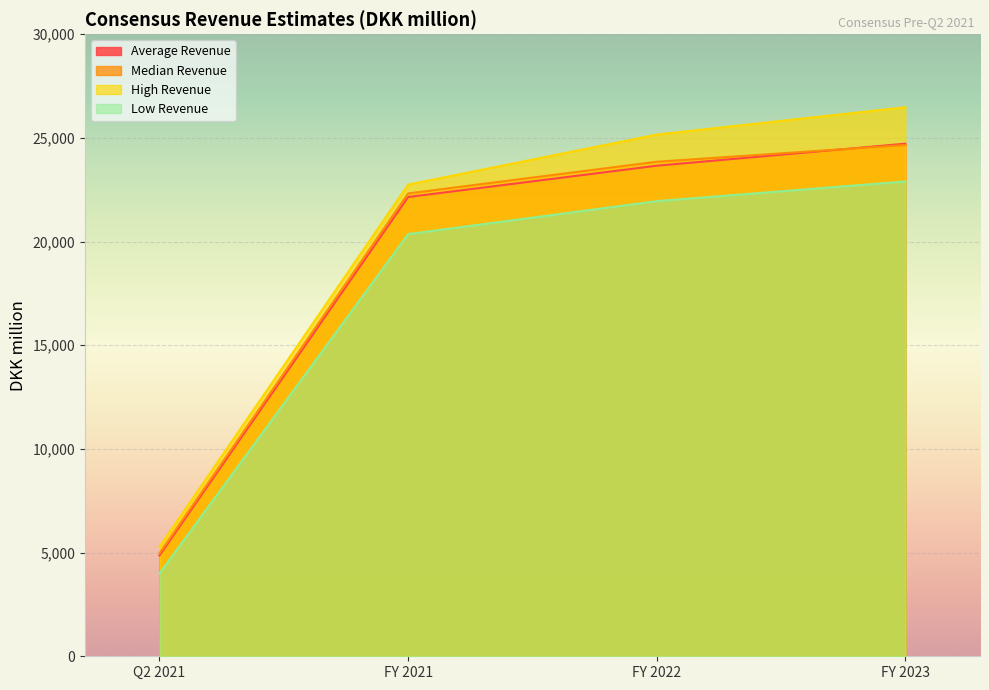

What is the minimum value shown in the chart?

3997.2